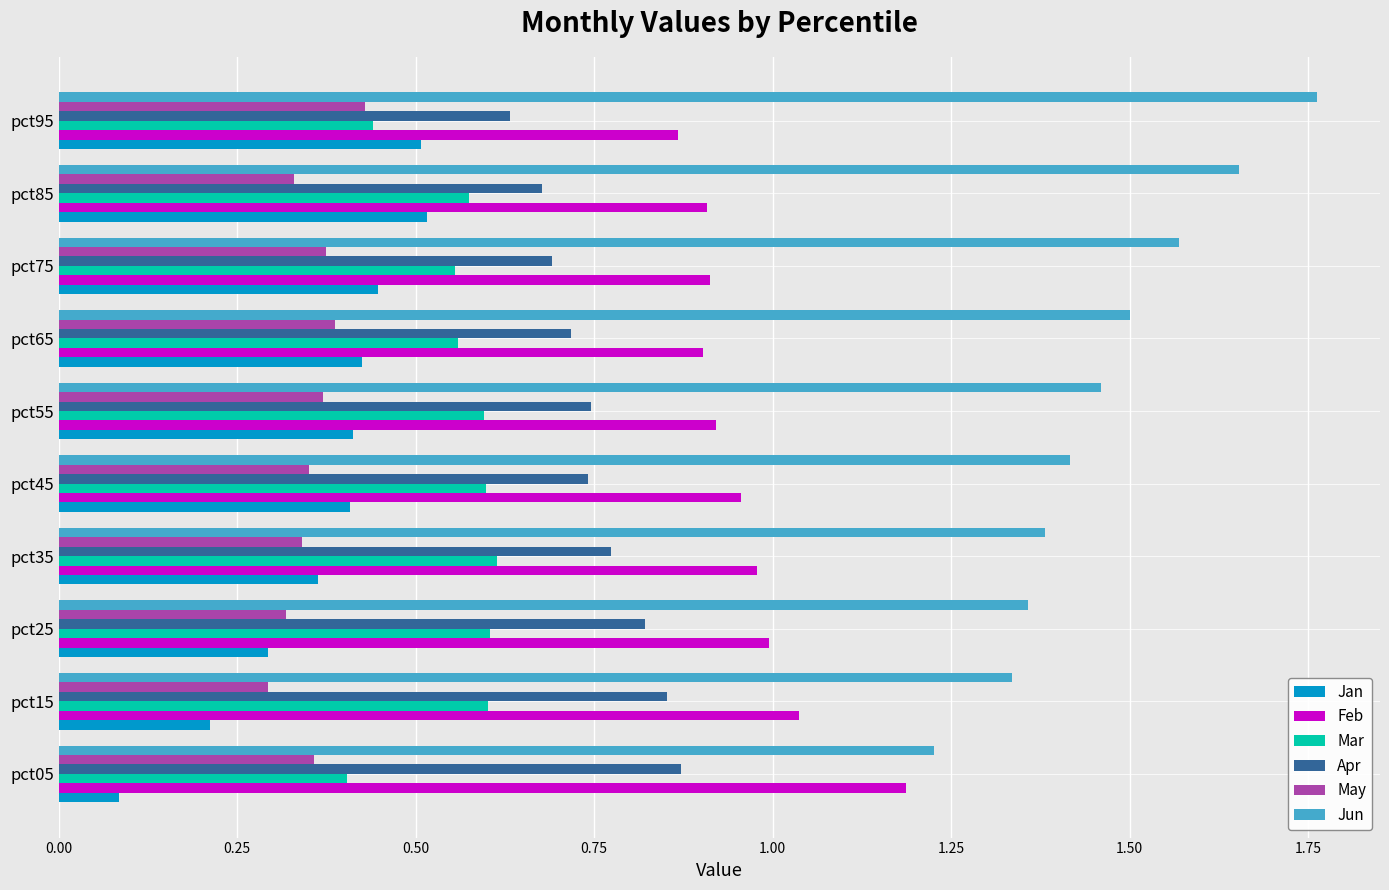

What is the difference between the maximum and minimum values in the Mar series?

0.2